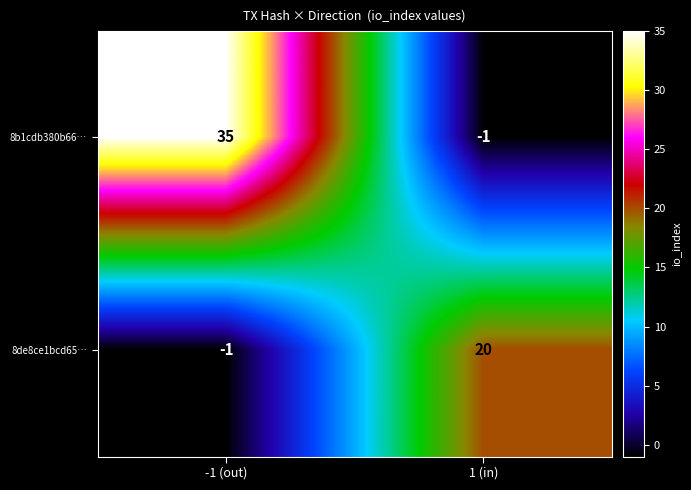

True or false: 8b1cdb380b66… has a value of 16 at -1 (out).

False